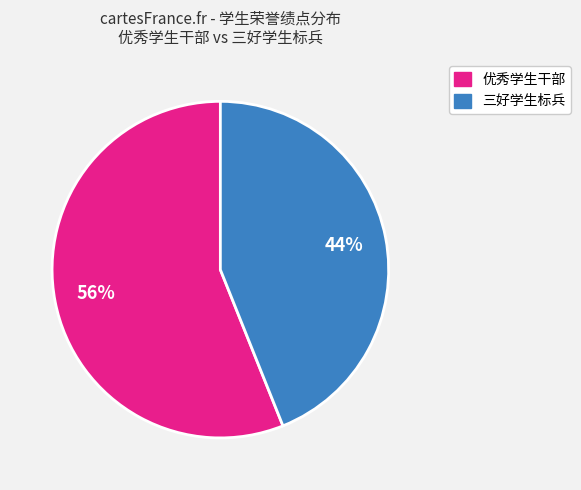

Is there a majority slice in this chart?

Yes